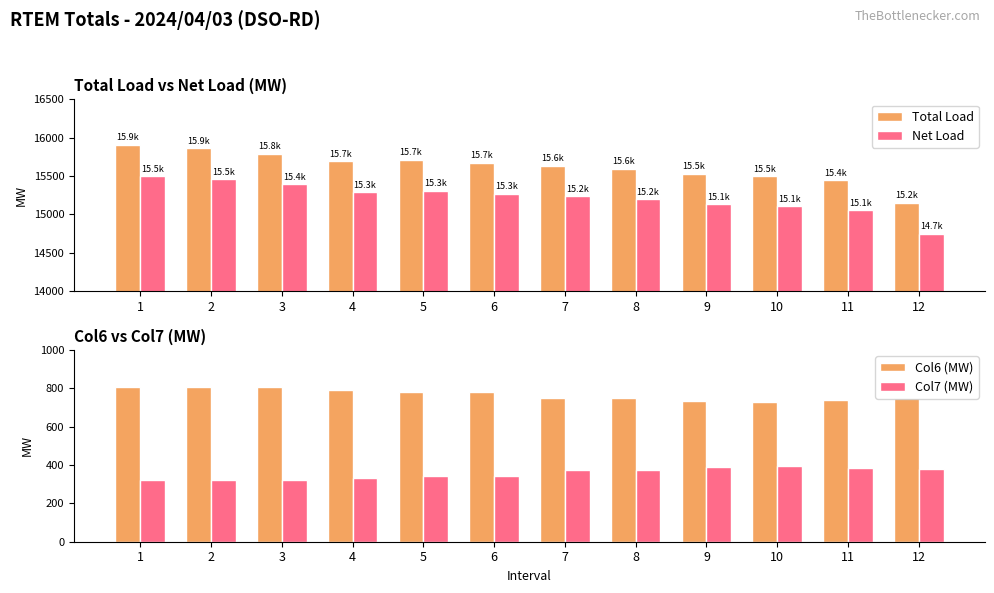

At which label does Net Load first exceed 15269?

1